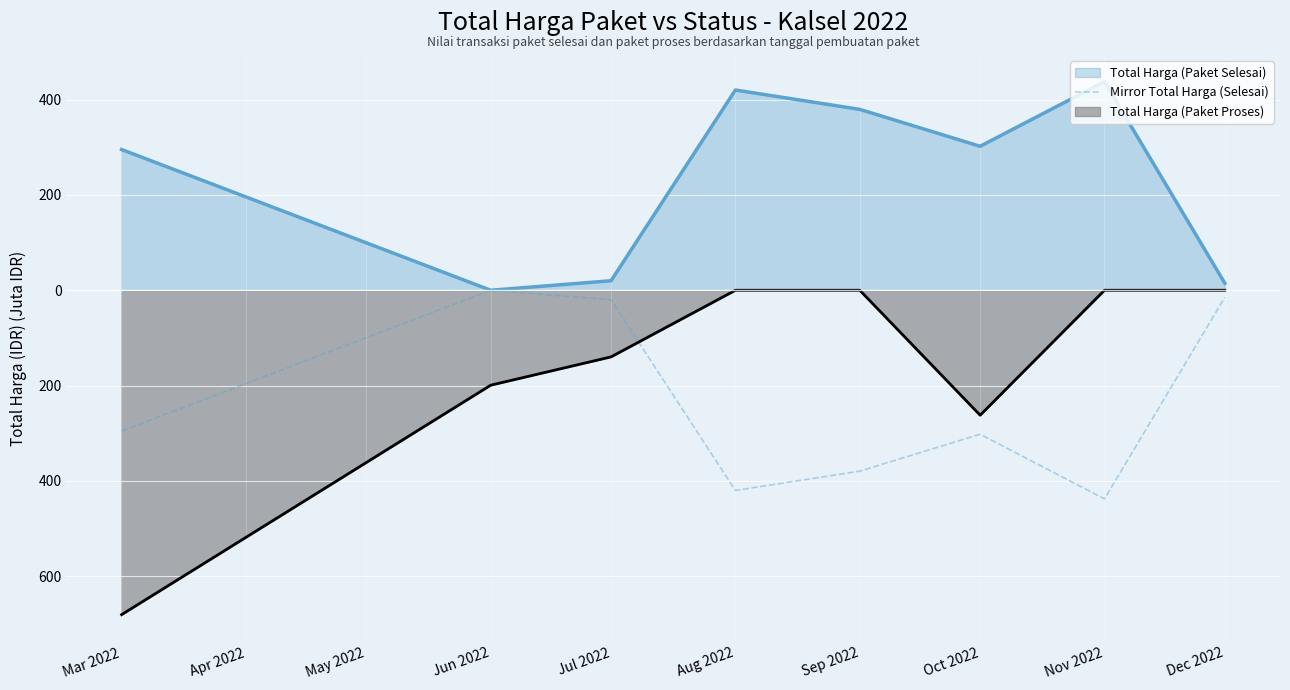

True or false: Total Harga (Paket Proses) and Total Harga (Paket Selesai) cross at least once.

False